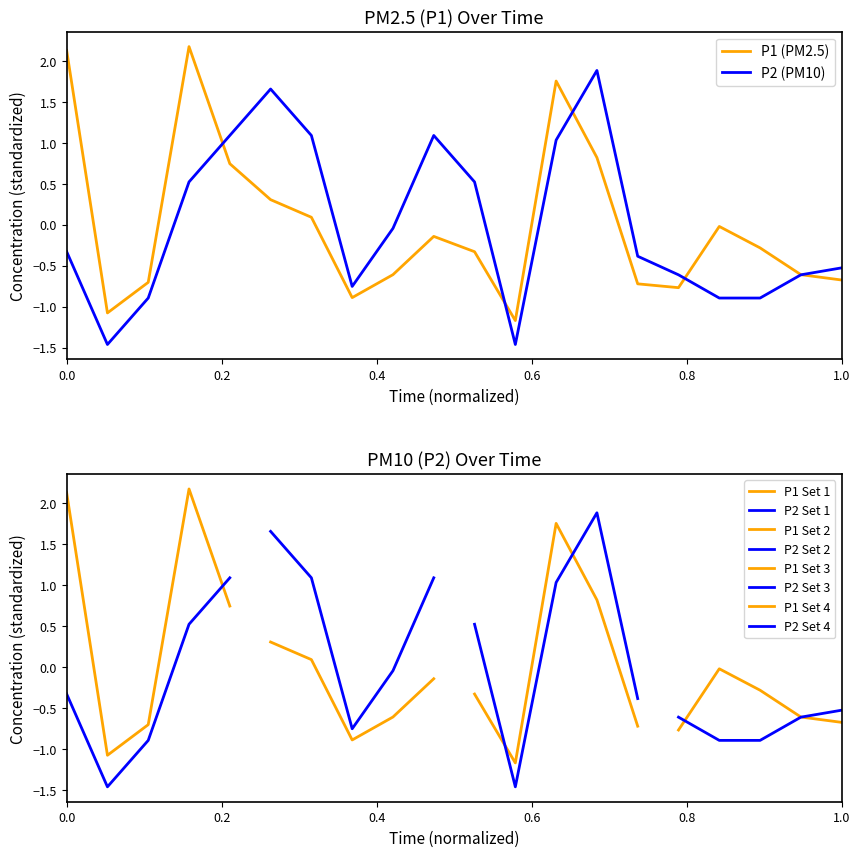

How many positive values does the P2 series have?

8